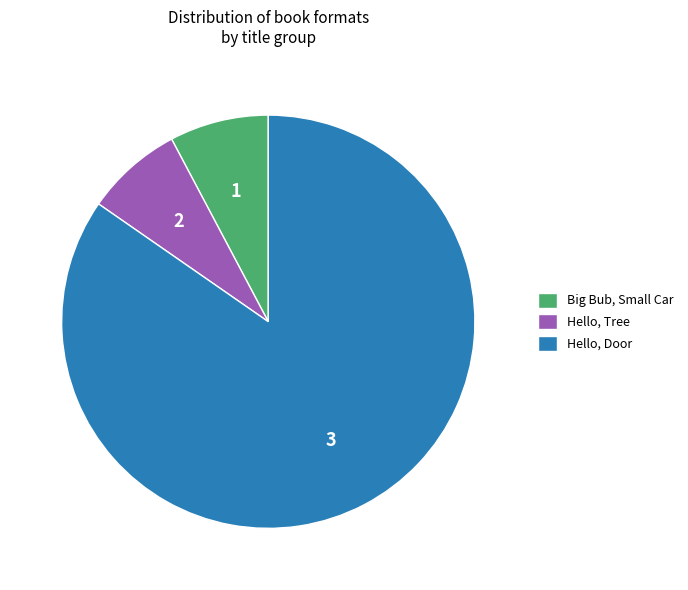

Is there any slice that represents more than half of the pie?

Yes